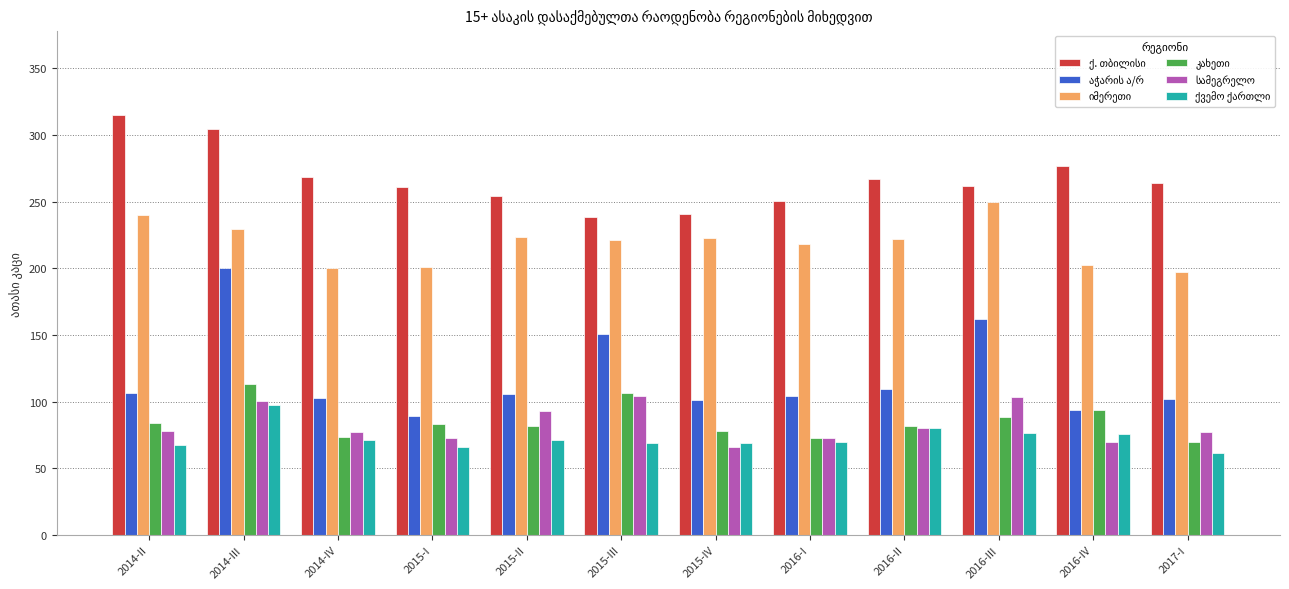

What is the total value across all series at 2015-III?

890.9